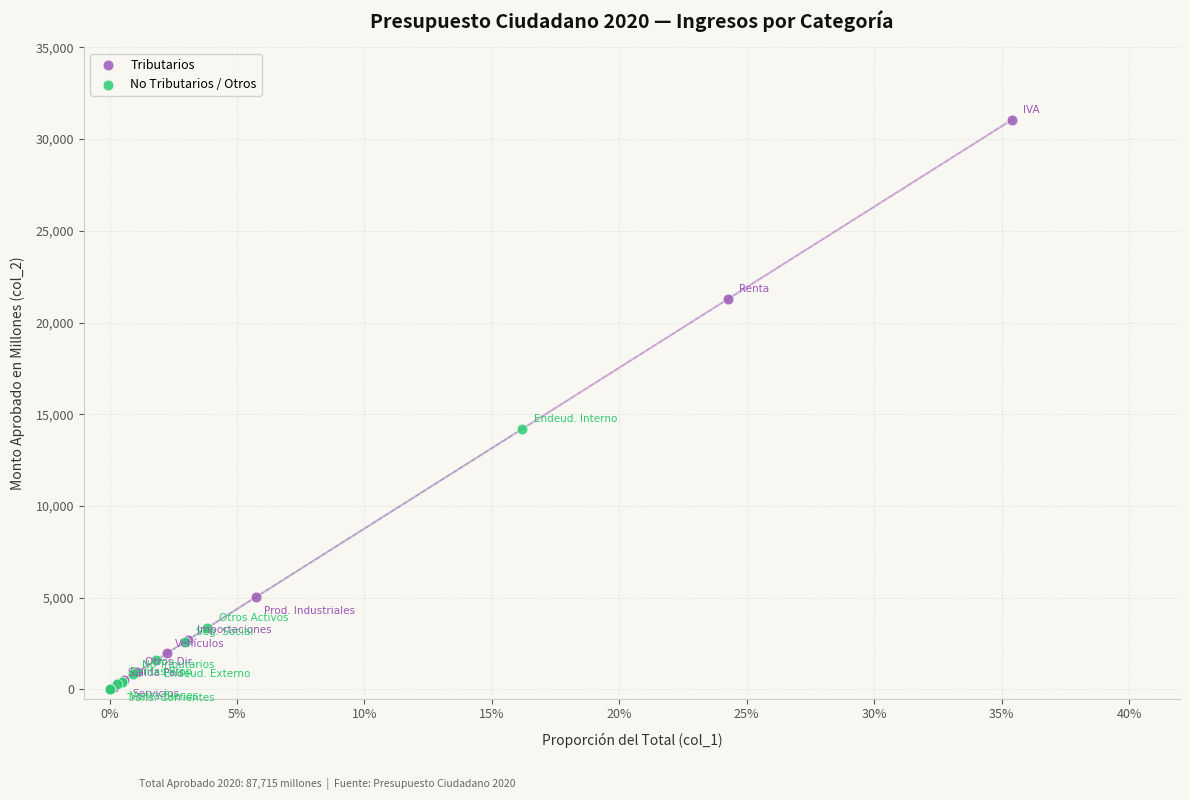

What are all the series names shown in the legend?

Tributarios, No Tributarios / Otros